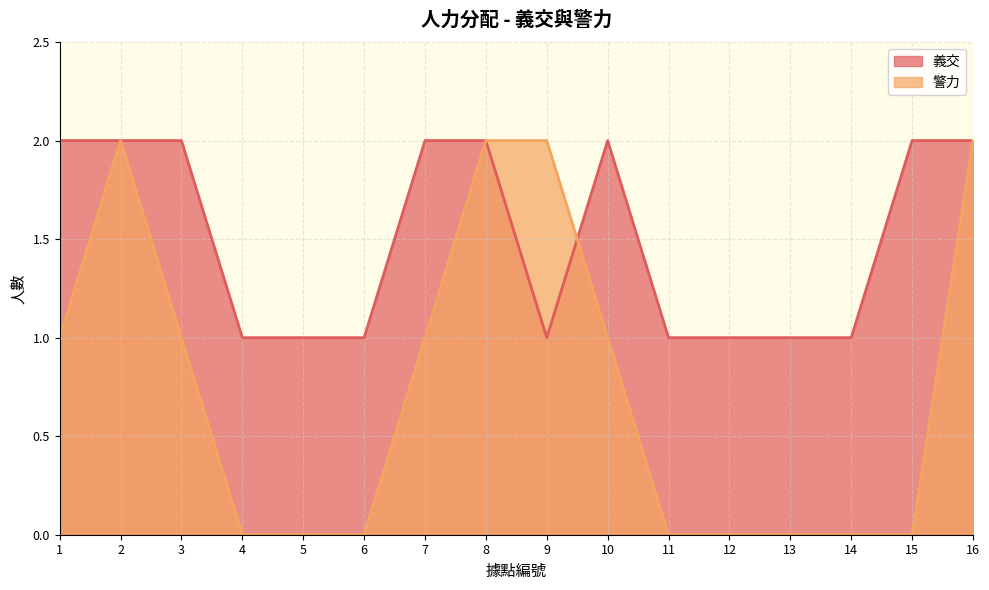

Does the chart have visible grid lines?

Yes